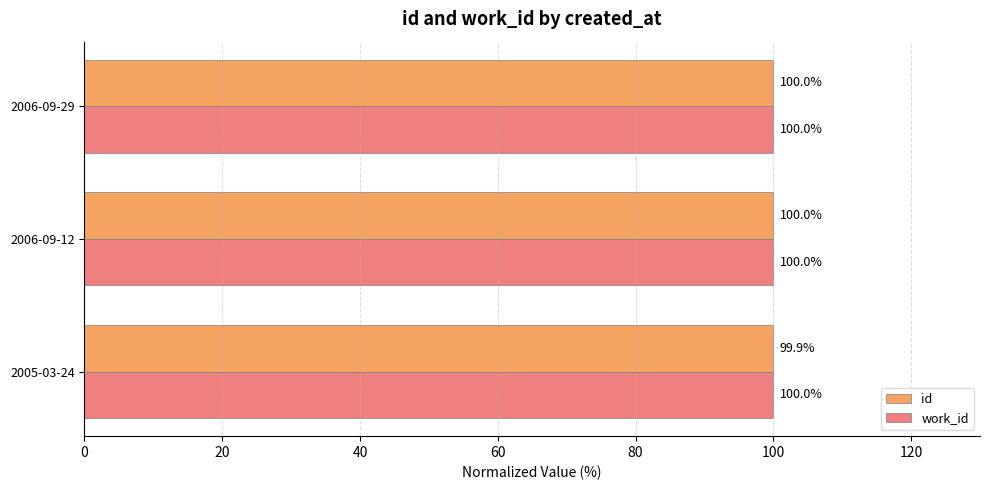

Which series has the largest total across all categories?

work_id